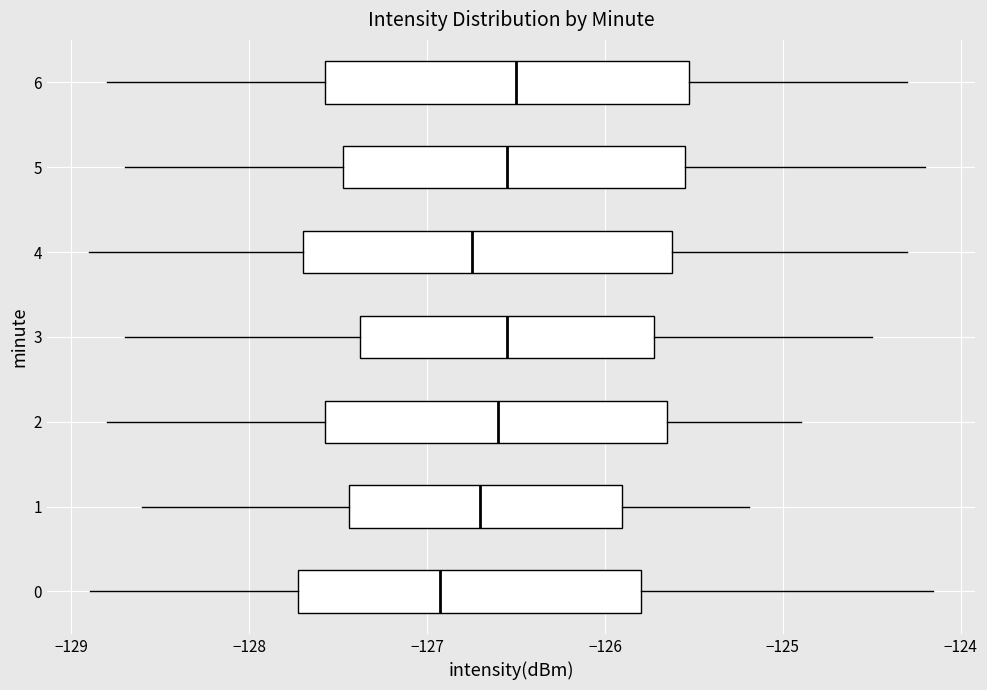

Reading bottom to top, read every box against the x-axis: the position of its median line, the range the box covers, and the ends of its whiskers. The values are not printed on the chart, so give them approximately, as read against the axis.

0: median -126.9, box -127.7 to -125.8, whiskers -128.9 to -124.2
1: median -126.7, box -127.4 to -125.9, whiskers -128.6 to -125.2
2: median -126.6, box -127.6 to -125.6, whiskers -128.8 to -124.9
3: median -126.5, box -127.4 to -125.7, whiskers -128.7 to -124.5
4: median -126.7, box -127.7 to -125.6, whiskers -128.9 to -124.3
5: median -126.5, box -127.5 to -125.5, whiskers -128.7 to -124.2
6: median -126.5, box -127.6 to -125.5, whiskers -128.8 to -124.3